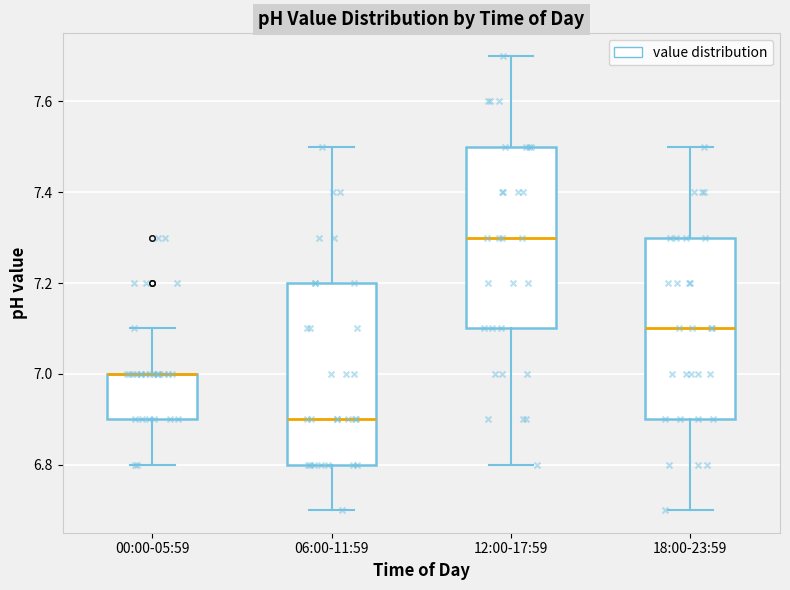

Where does the lower whisker of the box for 00:00-05:59 end on the y-axis? The values are not printed on the chart, so give them approximately, as read against the axis.

6.8